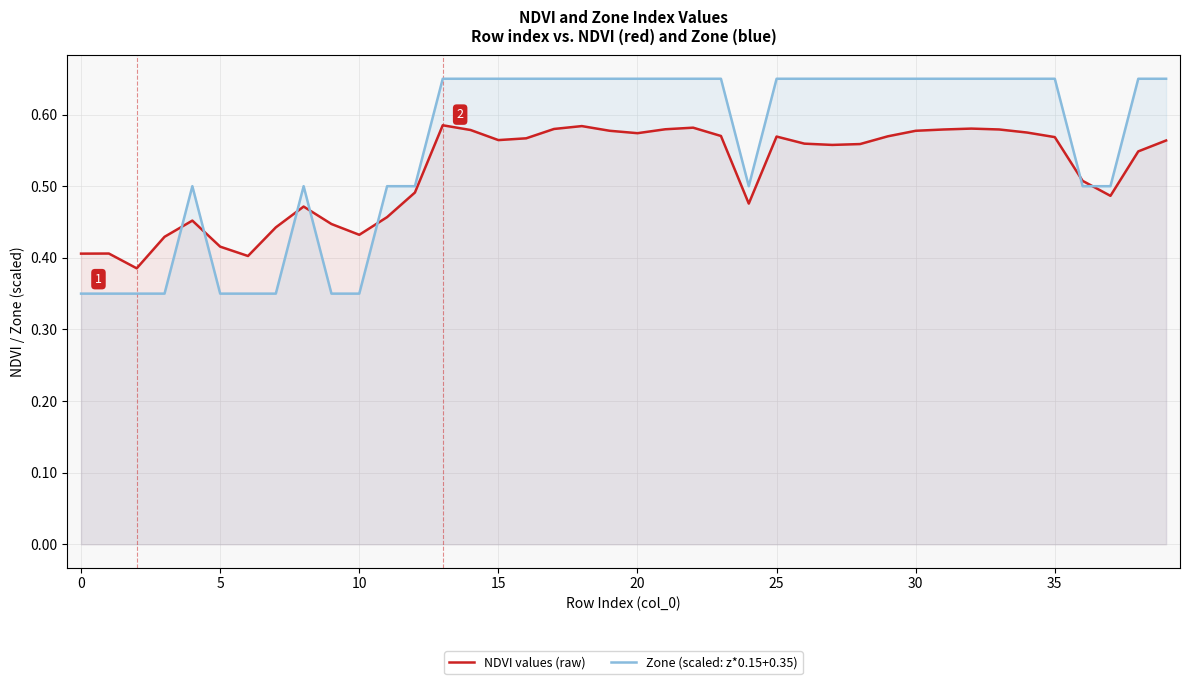

Which series has the widest spread of values?

Zone (scaled: z*0.15+0.35)